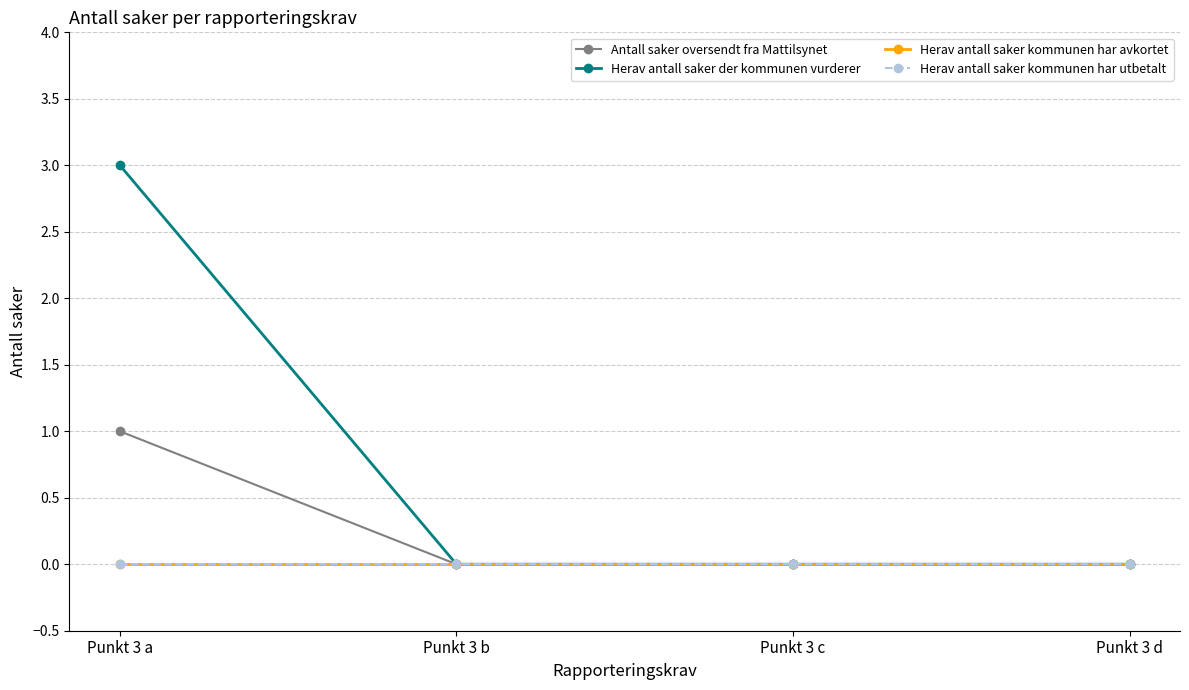

What value does the Antall saker oversendt fra Mattilsynet series have at Punkt 3 a?

1